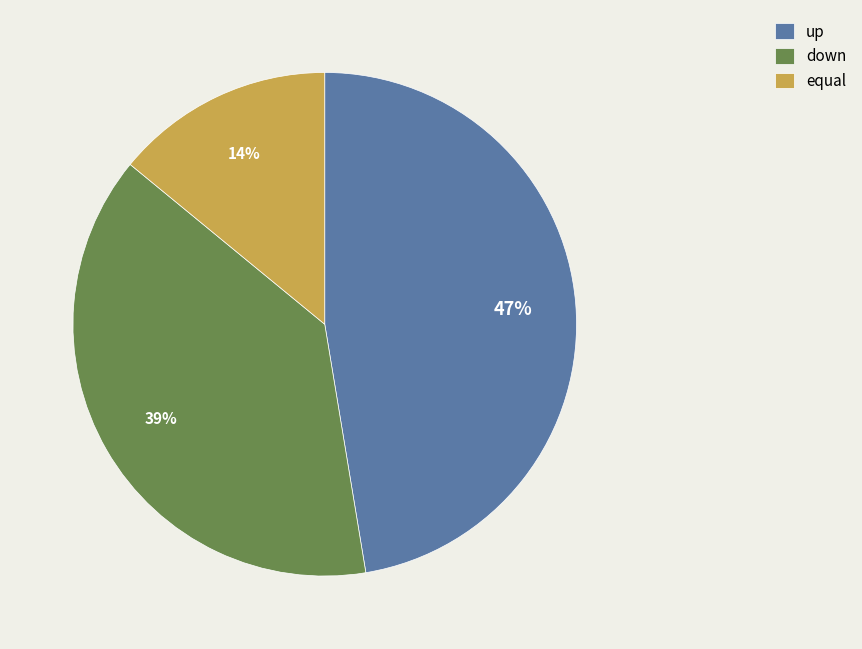

Rank the categories by value from highest to lowest.

up, down, equal